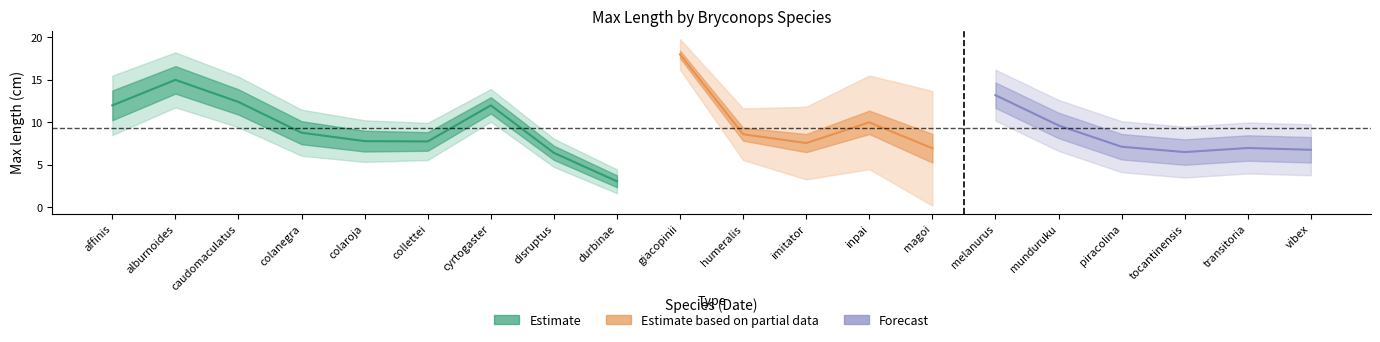

What is the greatest value displayed?

18.0